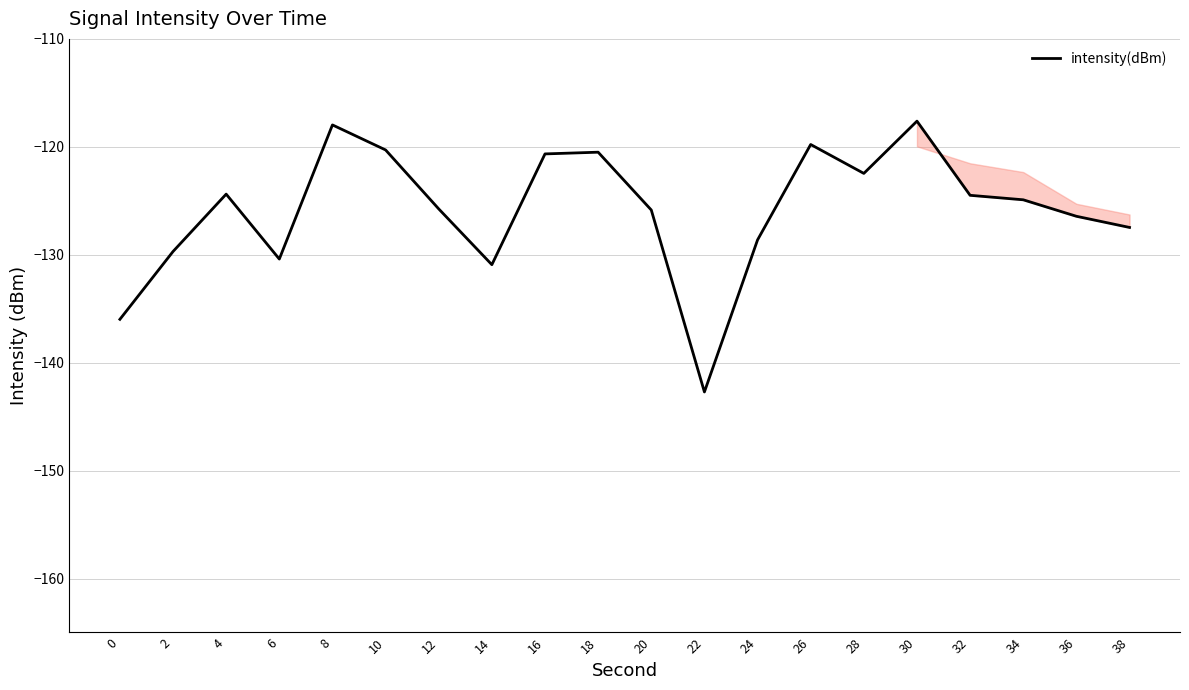

True or false: the data shows -118.0 at 8.

True